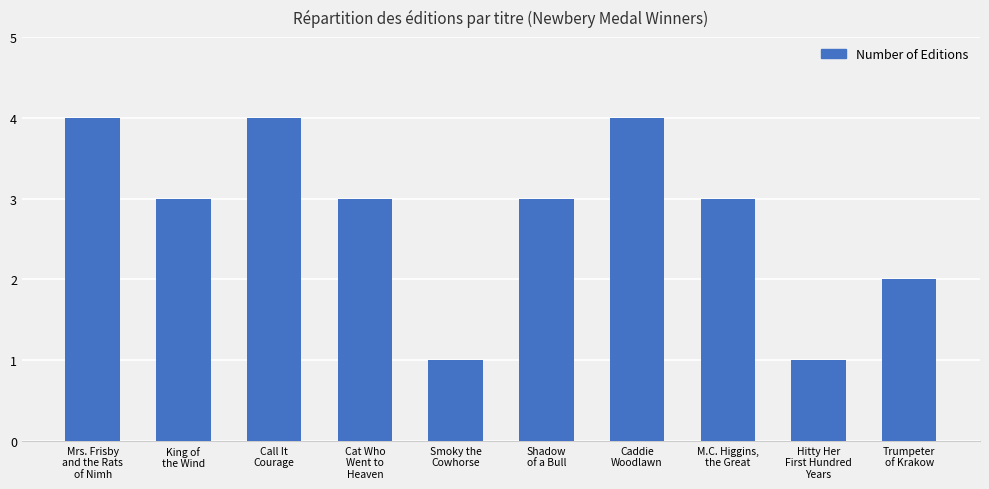

What is the difference between the maximum and minimum values?

3